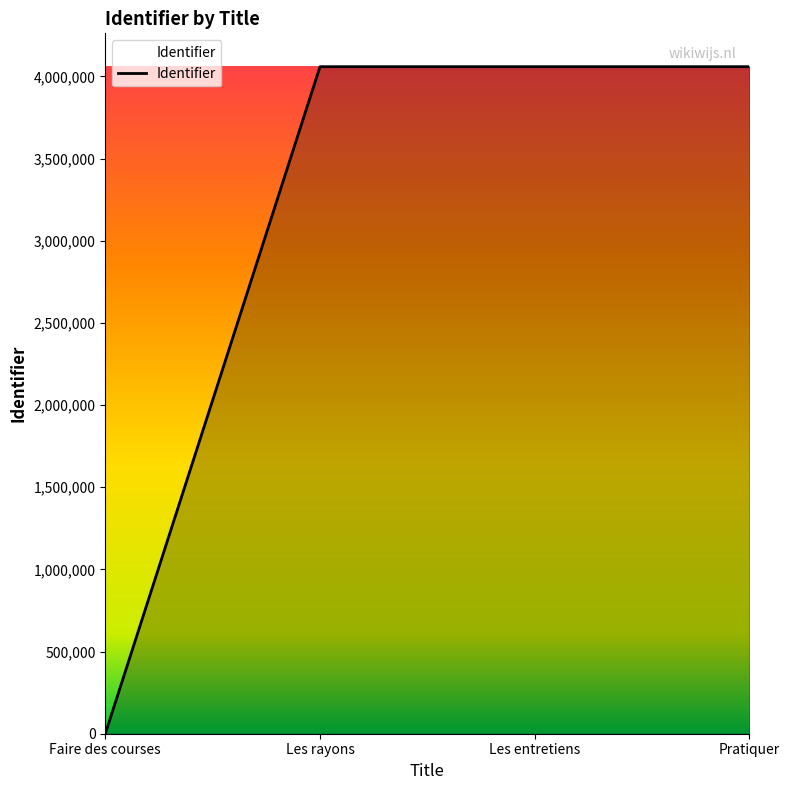

Which label corresponds to the smallest value in the chart?

Faire des courses